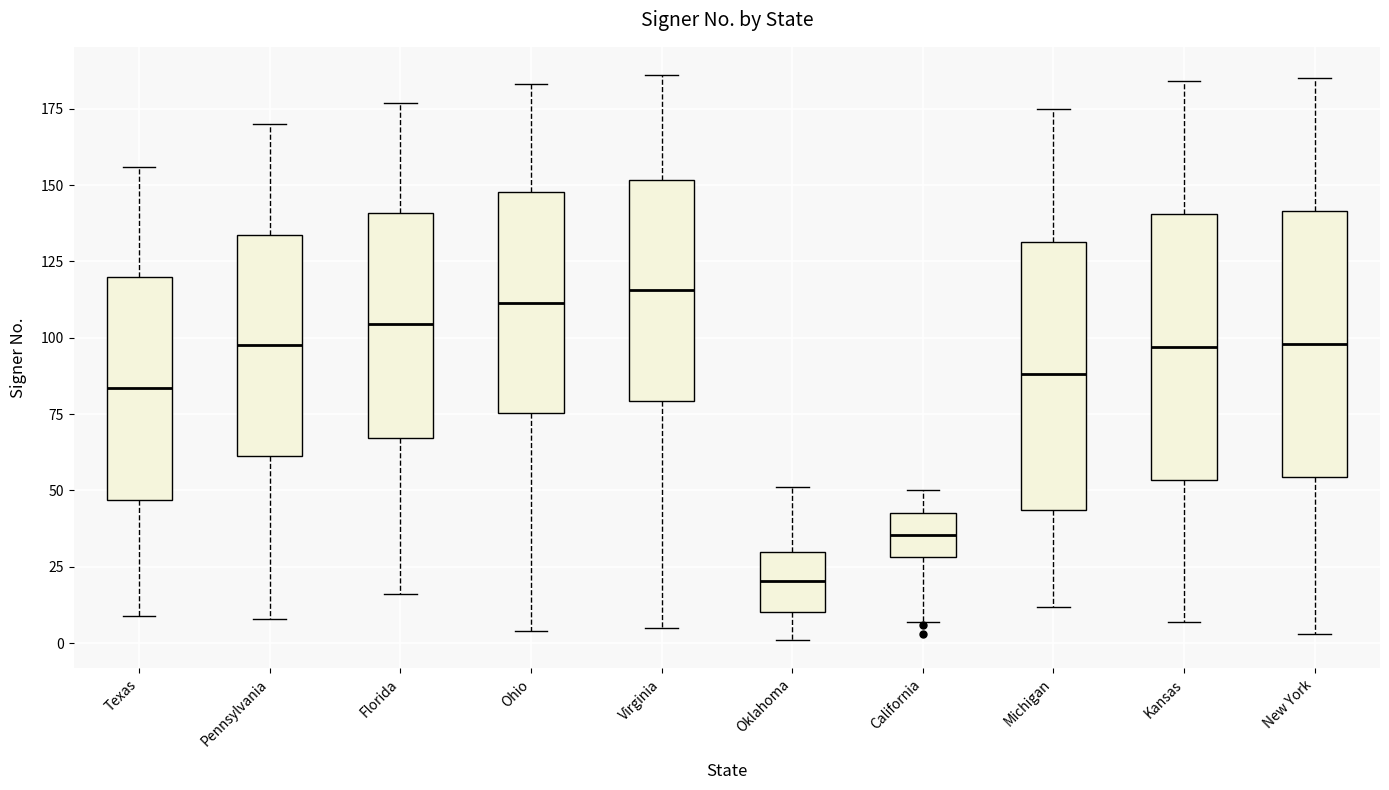

Where does the median line of the box for Michigan sit on the y-axis? The values are not printed on the chart, so give them approximately, as read against the axis.

90